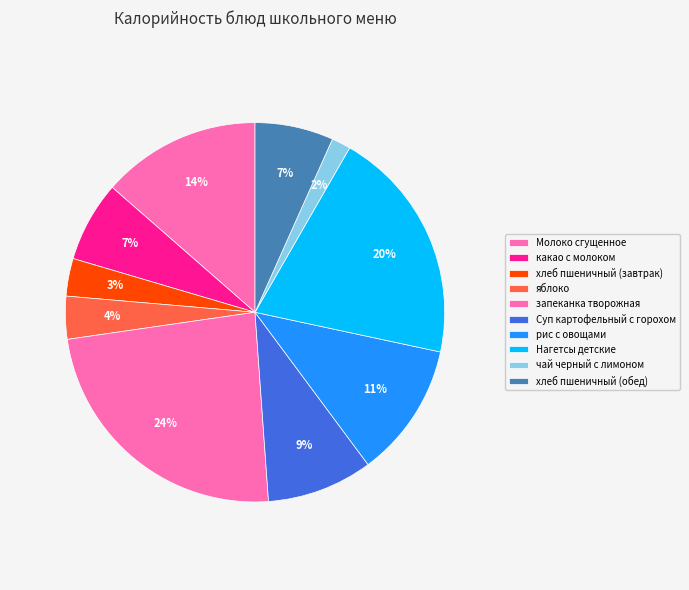

Count the number of slices in the pie.

10